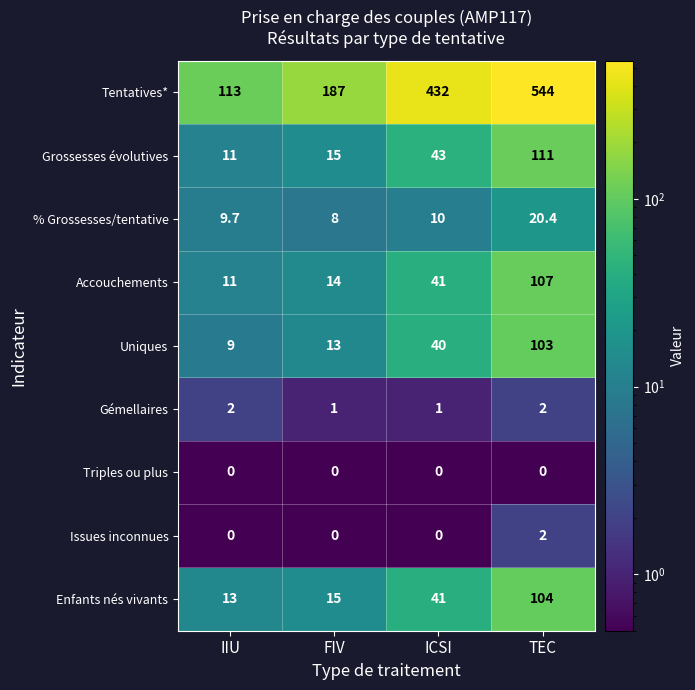

Between IIU and ICSI, which series saw the biggest shift?

Tentatives*